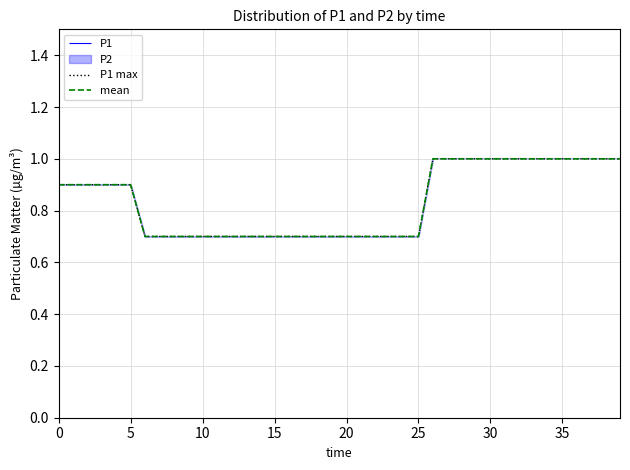

The P1 max series shows 0.7 at 14. True or false?

True